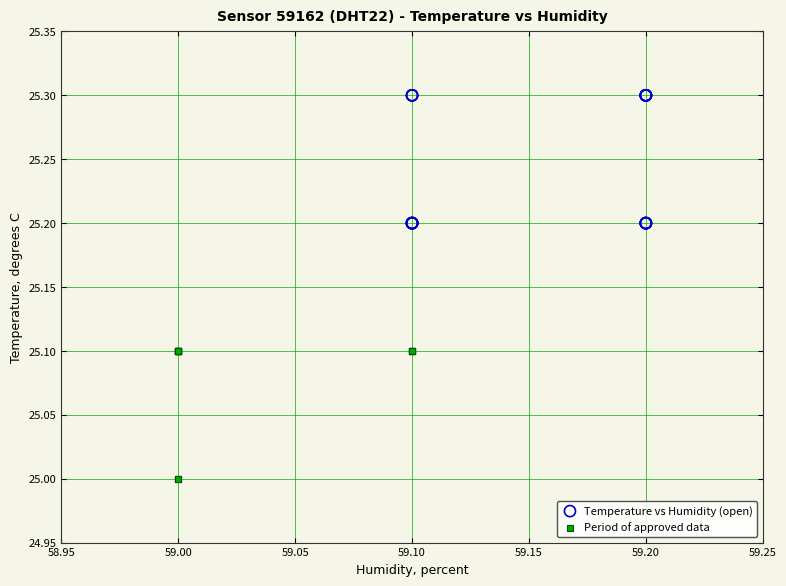

Which series reaches the maximum Y coordinate?

Temperature vs Humidity (open)